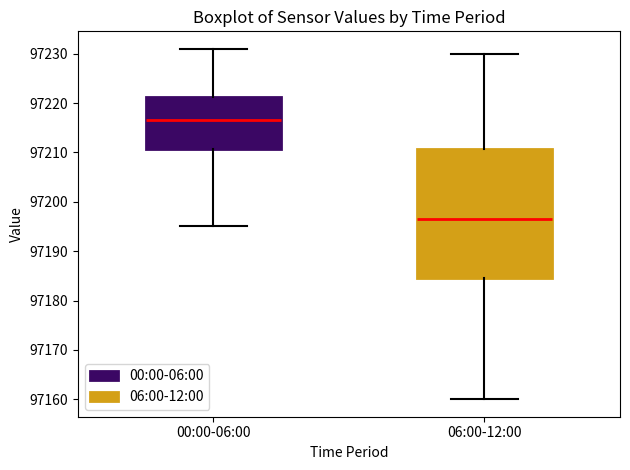

Which box is the tallest, from its lower edge to its upper edge?

06:00-12:00